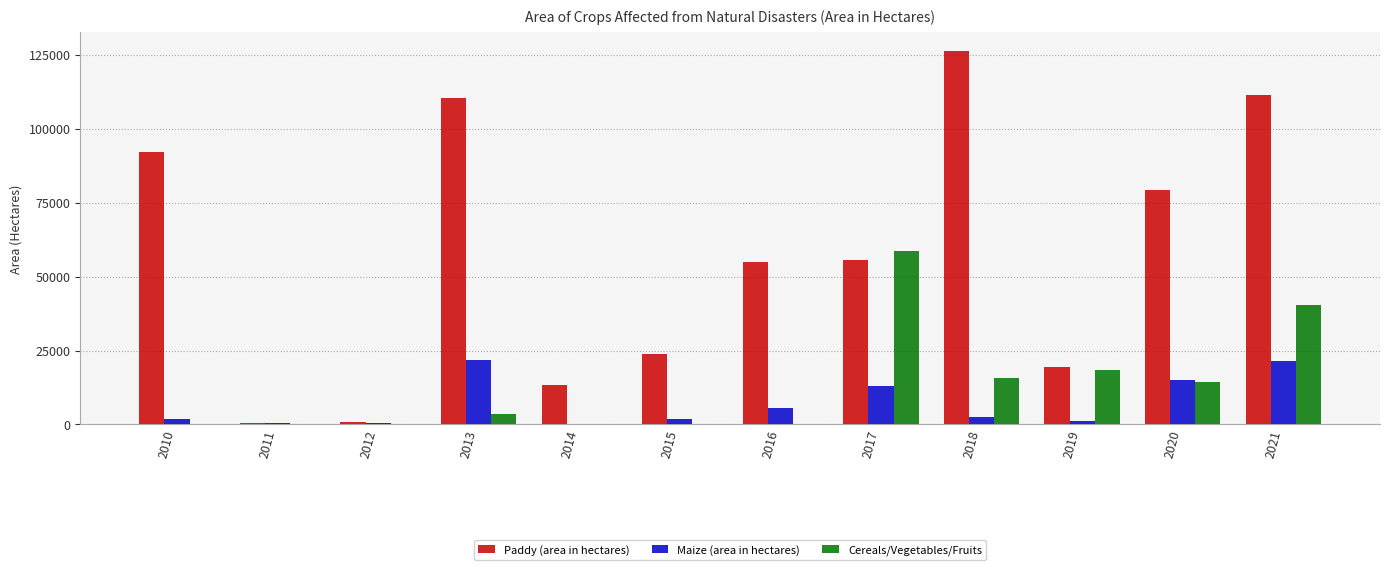

What is the sum of all Maize (area in hectares) values?

85165.2